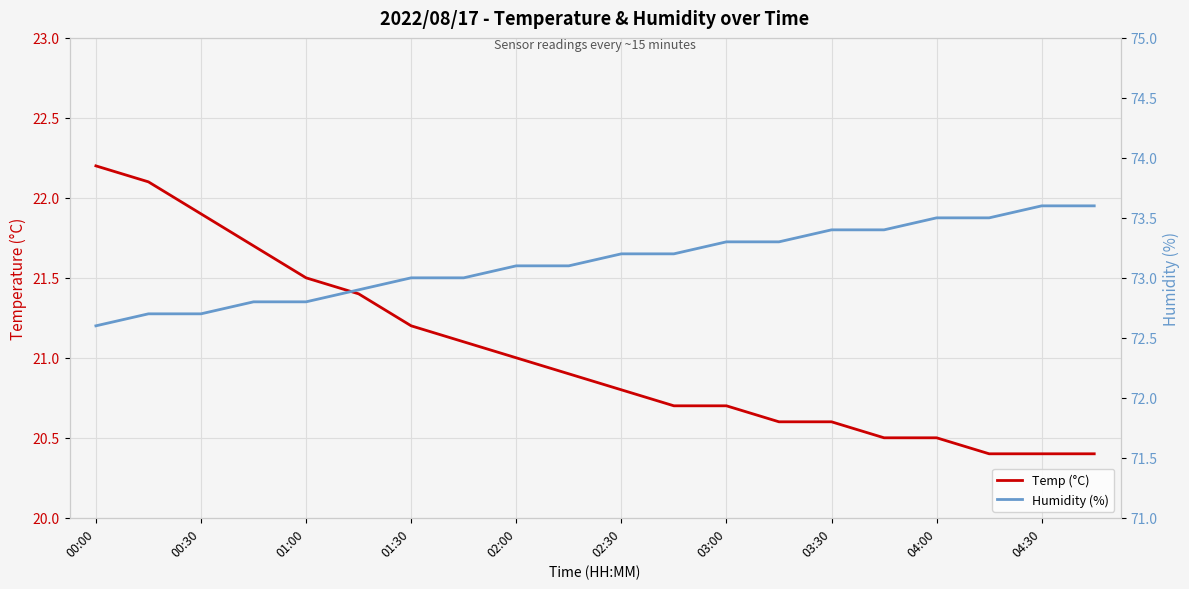

What is the average value of the Humidity (%) series?

73.1